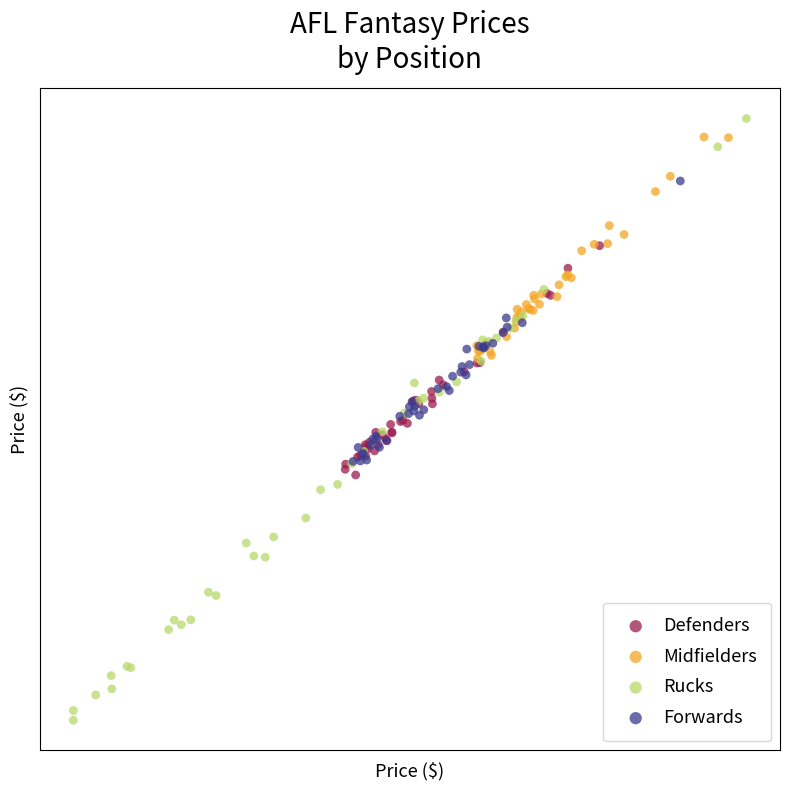

What are all the series names shown in the legend?

Defenders, Midfielders, Rucks, Forwards